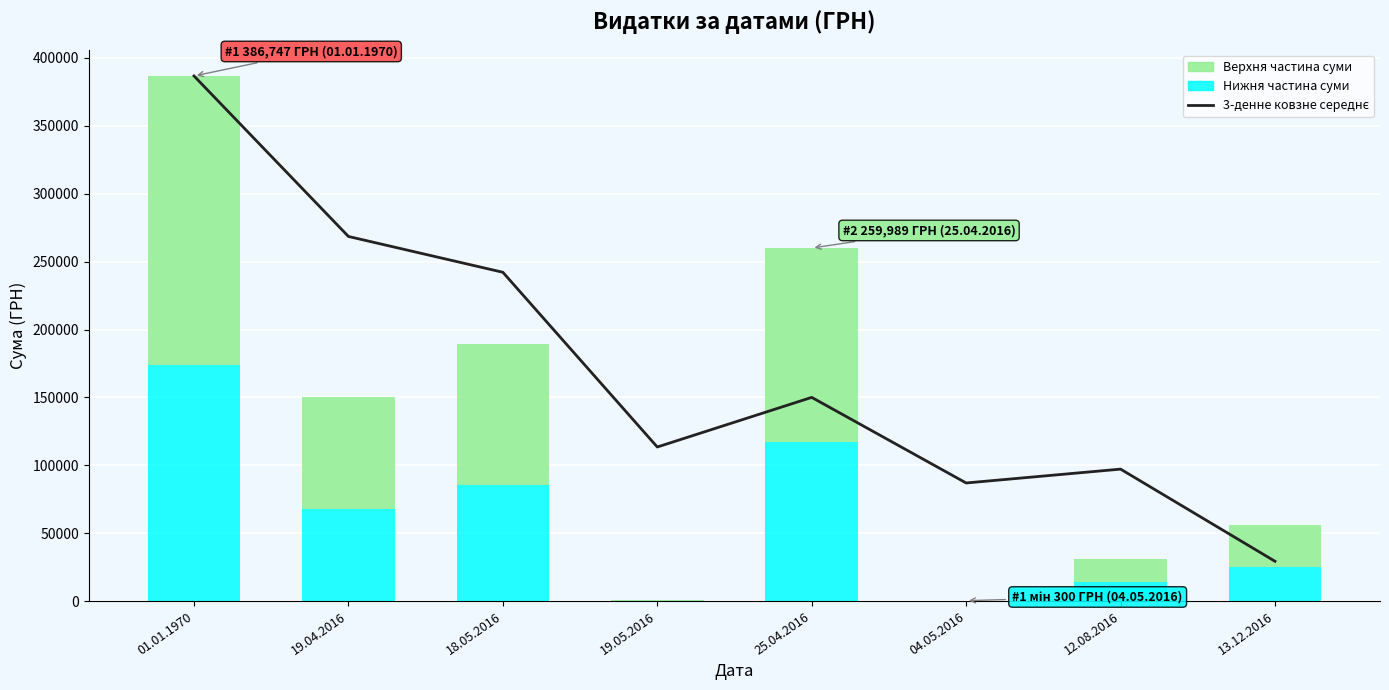

At which label does the data first exceed 150025?

01.01.1970